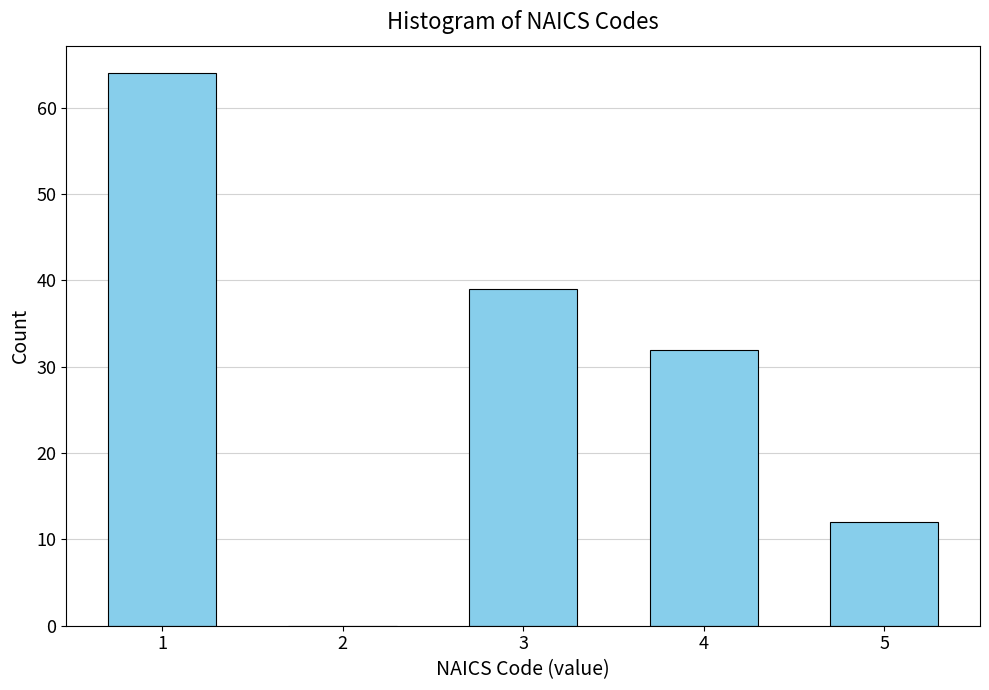

Reading left to right, list all the values displayed in this chart.

1=64	2=0	3=39	4=32	5=12